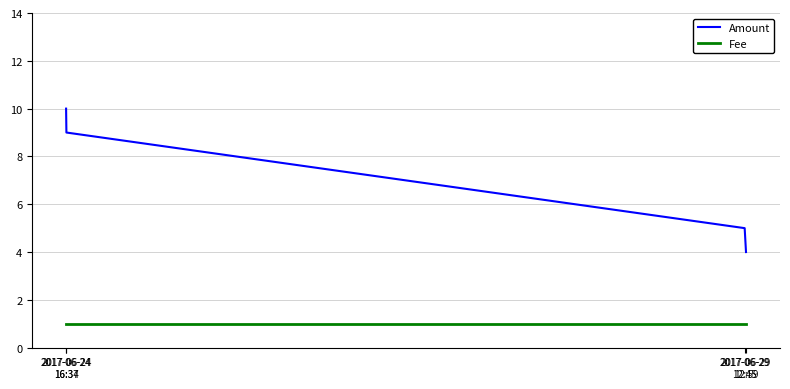

Rank the series by their maximum value, from lowest to highest.

Fee, Amount